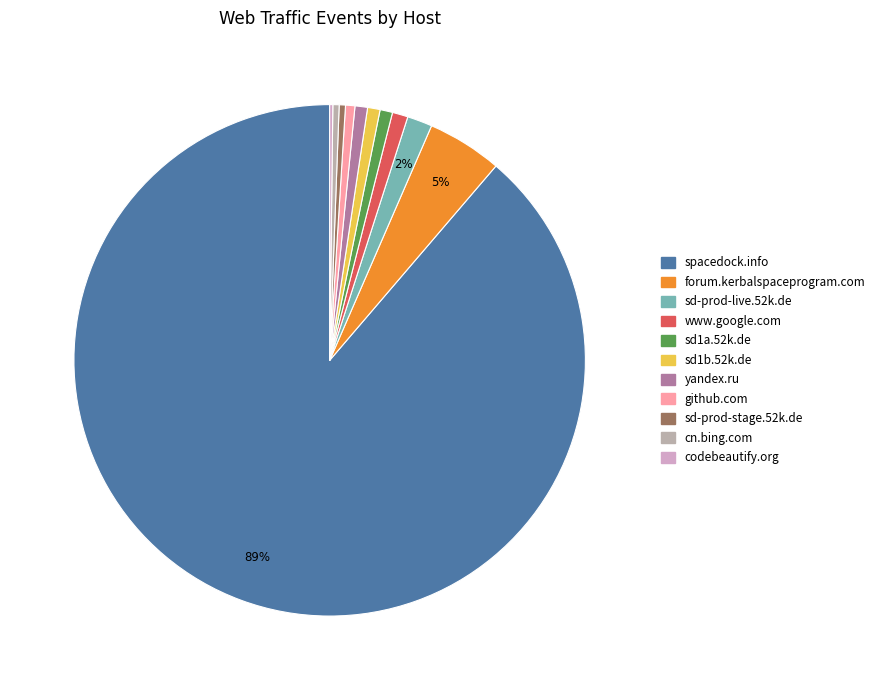

To the nearest percent, what portion does forum.kerbalspaceprogram.com represent?

5%